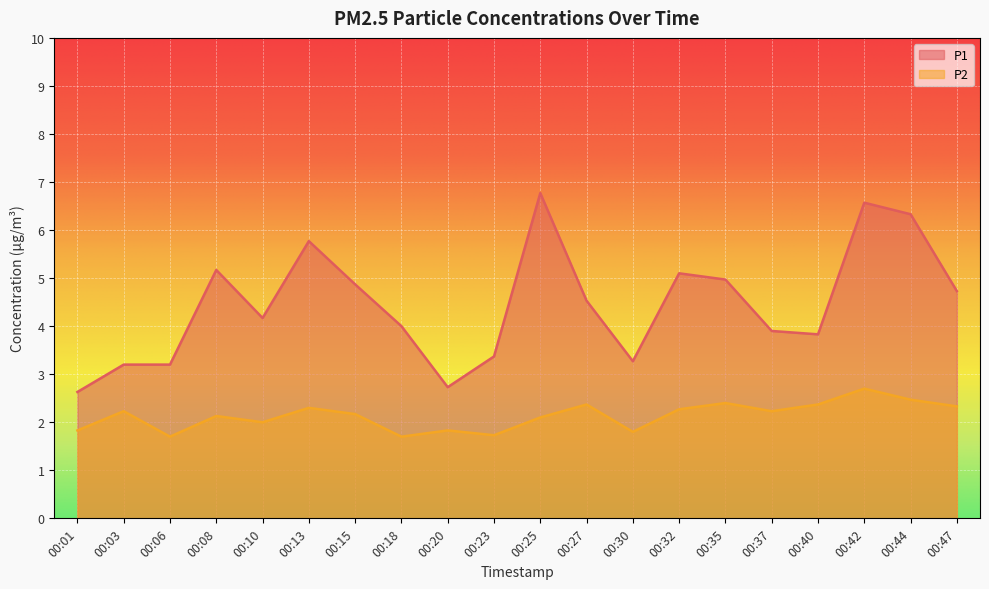

Where does the P2 series first go above 2?

00:03